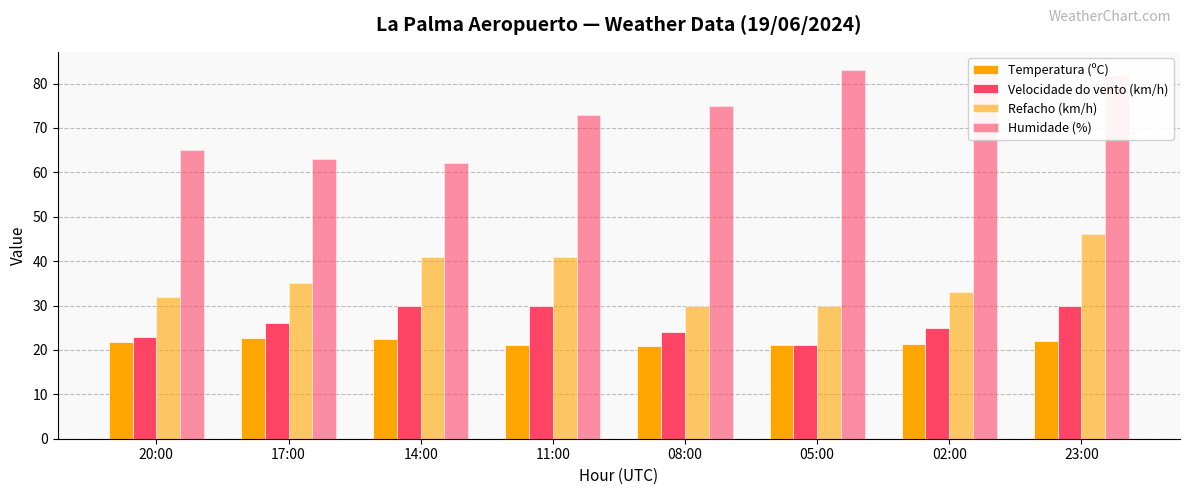

Reading left to right, transcribe all the data shown in this chart.

Temperatura (ºC): 20:00=21.8	17:00=22.6	14:00=22.4	11:00=21.1	08:00=20.9	05:00=21.0	02:00=21.4	23:00=22.0
Velocidade do vento (km/h): 20:00=23.0	17:00=26.0	14:00=30.0	11:00=30.0	08:00=24.0	05:00=21.0	02:00=25.0	23:00=30.0
Refacho (km/h): 20:00=32.0	17:00=35.0	14:00=41.0	11:00=41.0	08:00=30.0	05:00=30.0	02:00=33.0	23:00=46.0
Humidade (%): 20:00=65.0	17:00=63.0	14:00=62.0	11:00=73.0	08:00=75.0	05:00=83.0	02:00=83.0	23:00=82.0